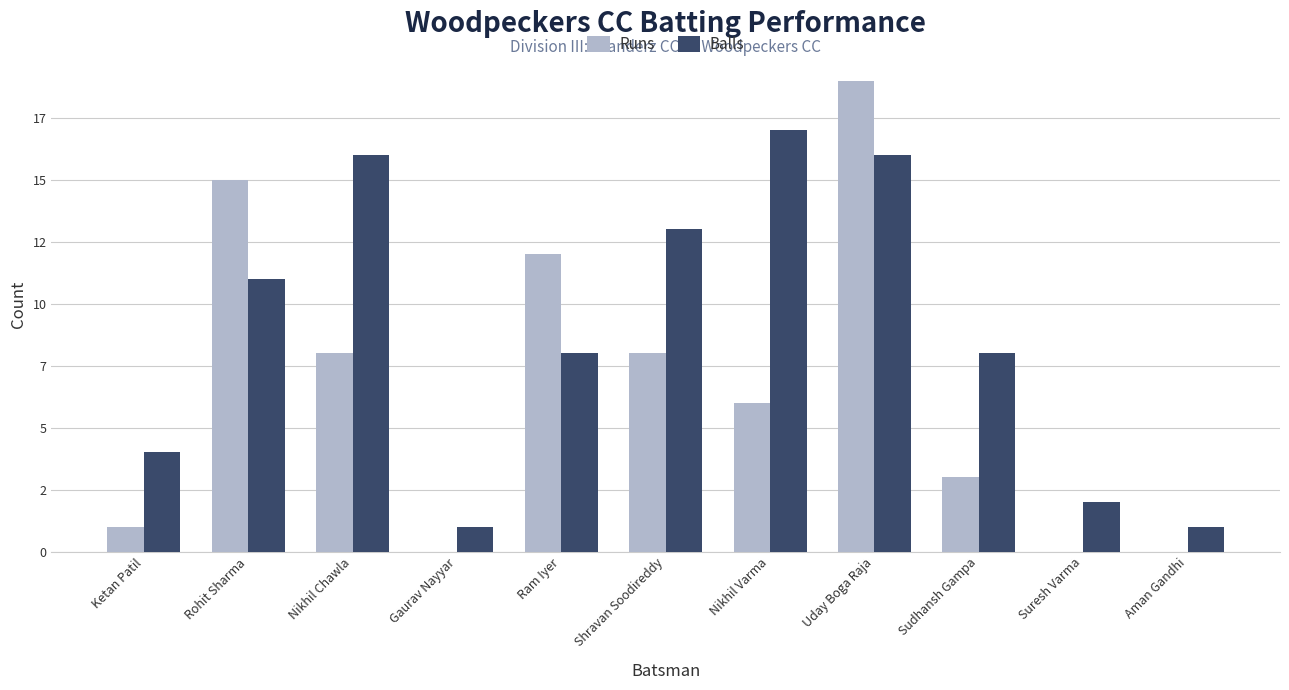

What is the total value across all series at Rohit Sharma?

26